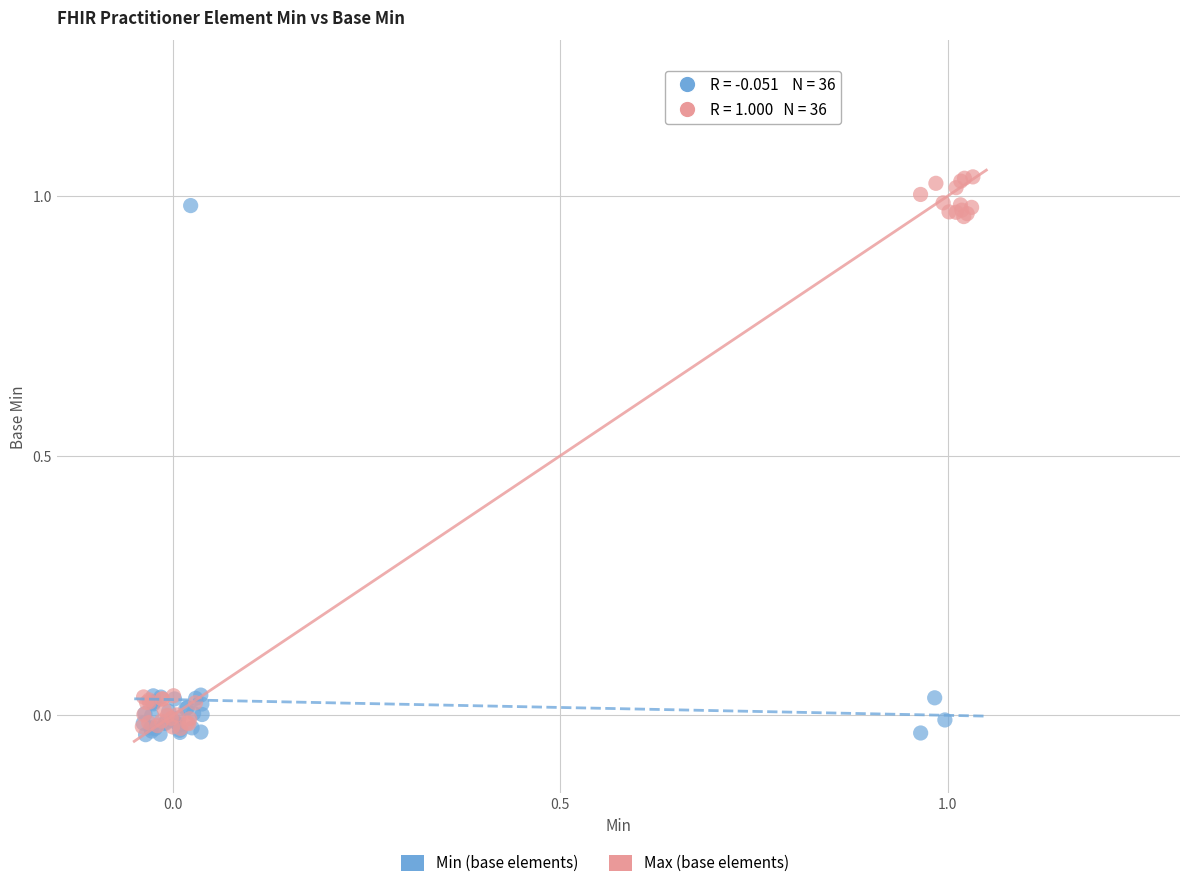

Which series contains the highest Y value?

Max (base elements)